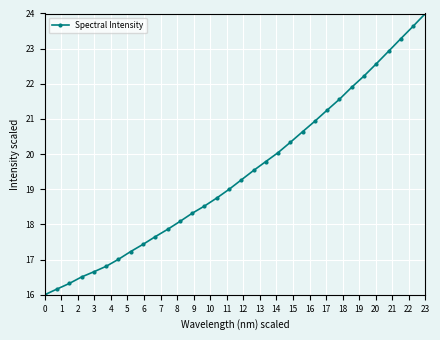

What is the sum of all values?

622.2